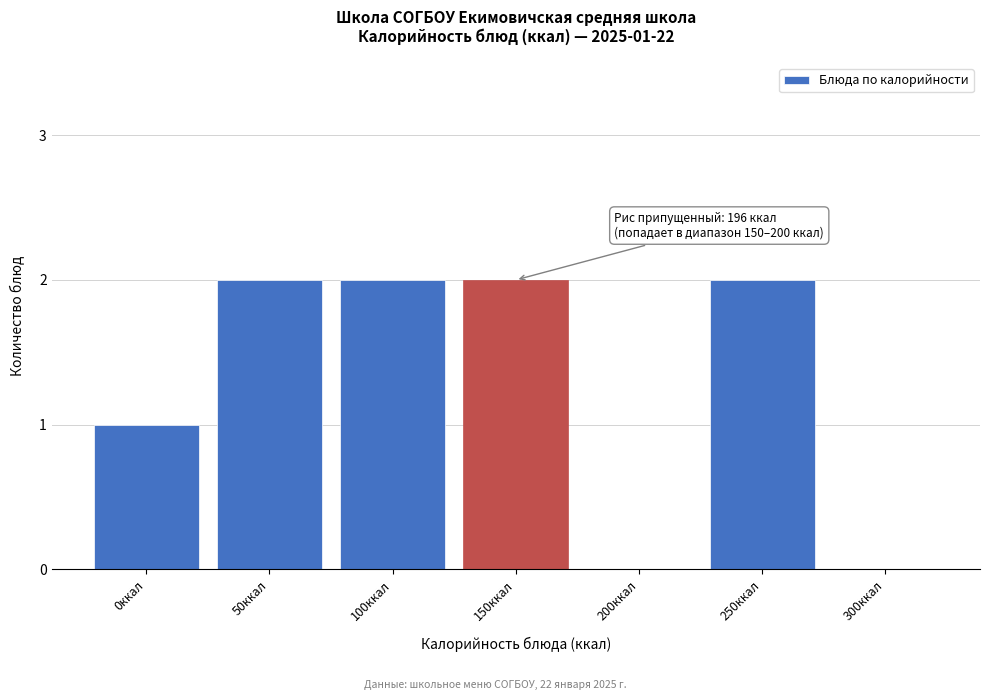

Reading left to right, list all the values displayed in this chart.

0ккал=1	50ккал=2	100ккал=2	150ккал=2	200ккал=0	250ккал=2	300ккал=0